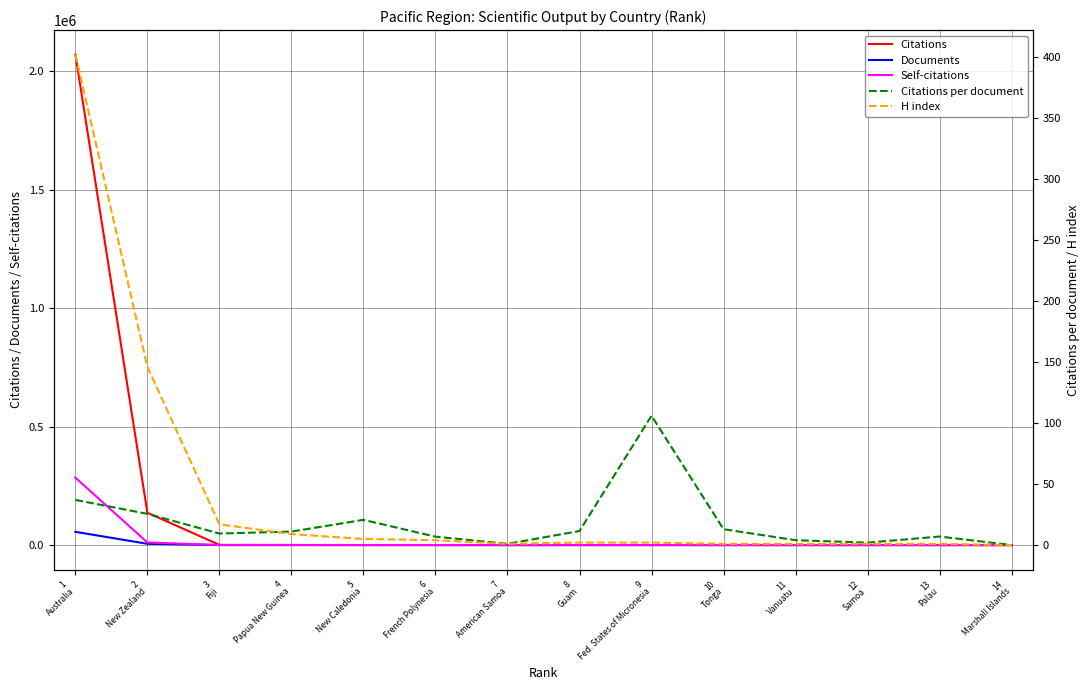

True or false: Self-citations and Citations intersect in this chart.

False